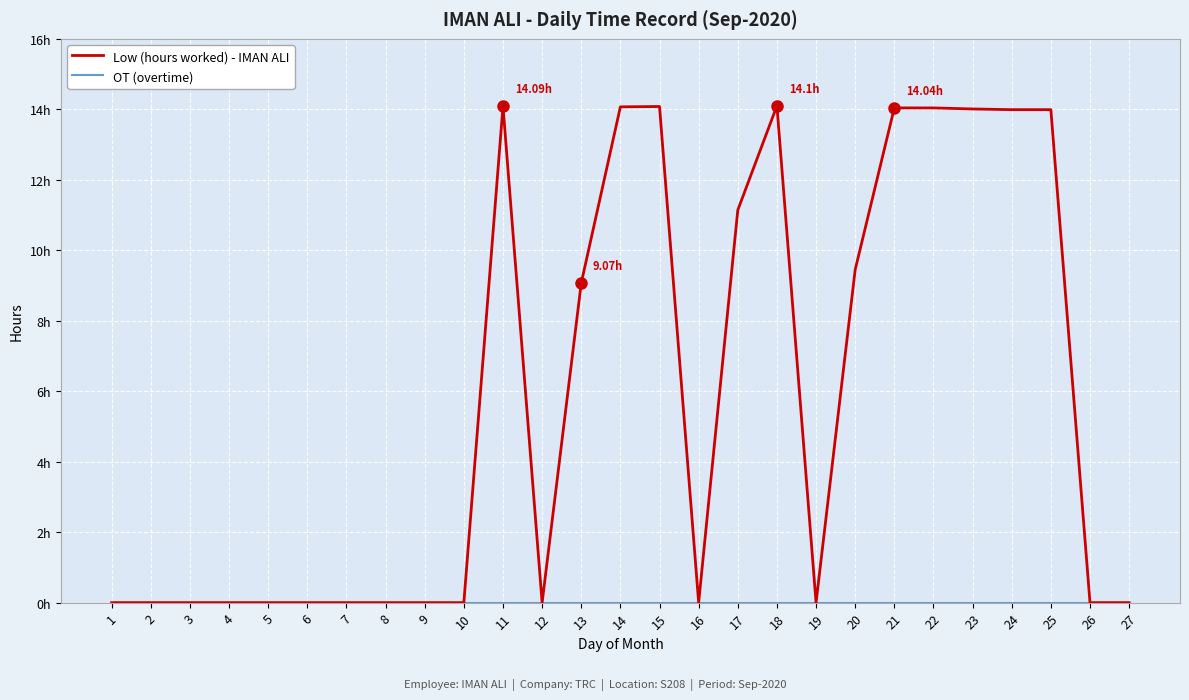

Does the chart have visible grid lines?

Yes